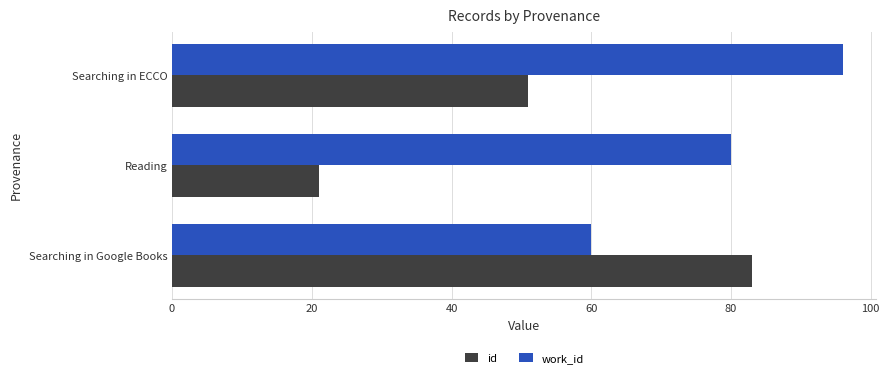

Which series has the widest spread of values?

id